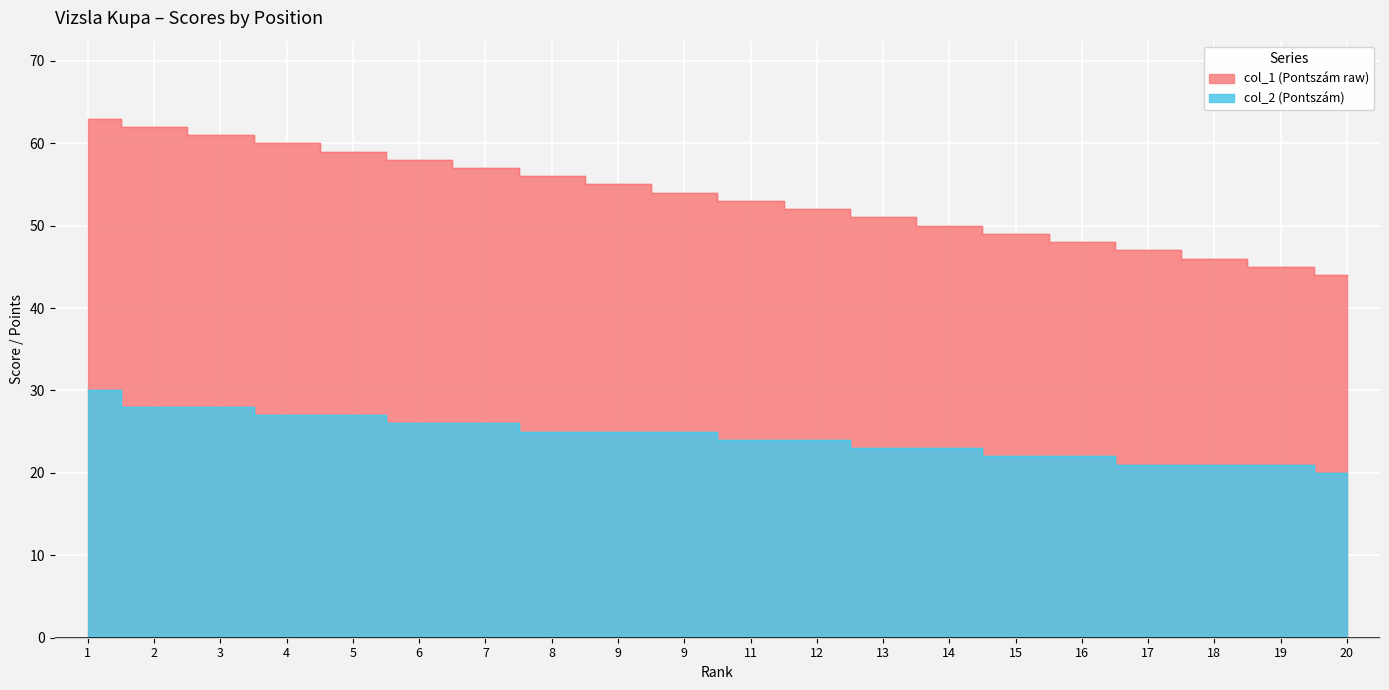

True or false: col_2 and col_1 intersect in this chart.

False